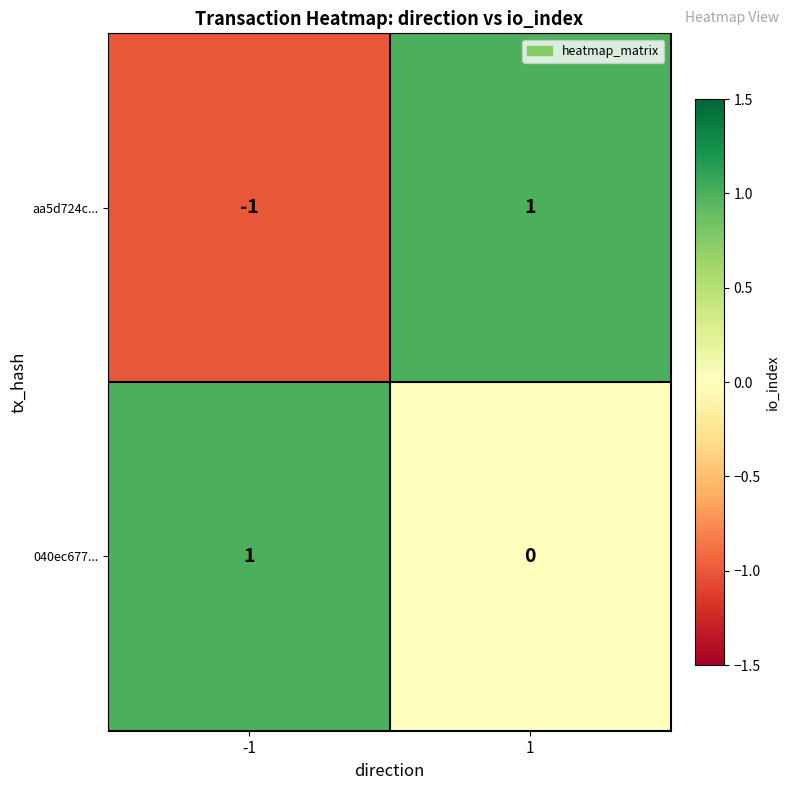

Reading right to left, extract all data points from this chart.

aa5d724c...: 1	-1
040ec677...: 0	1